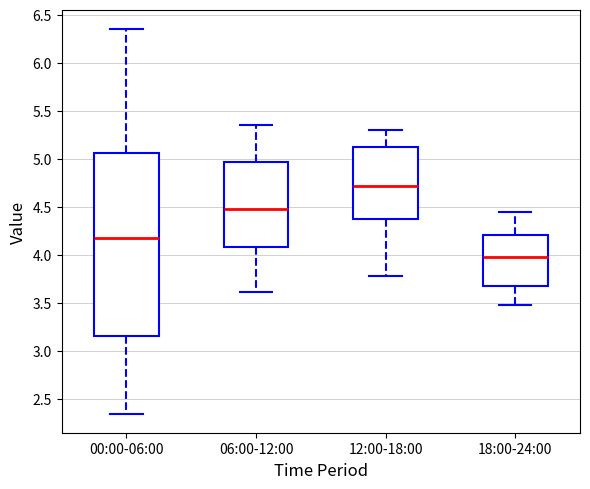

Which box is the tallest, from its lower edge to its upper edge?

00:00-06:00